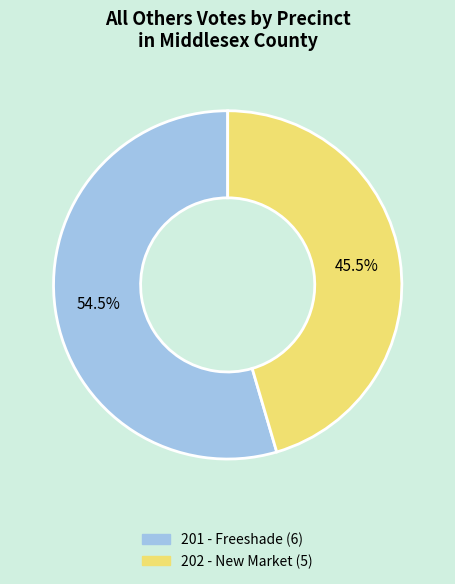

Count the number of slices in the pie.

2